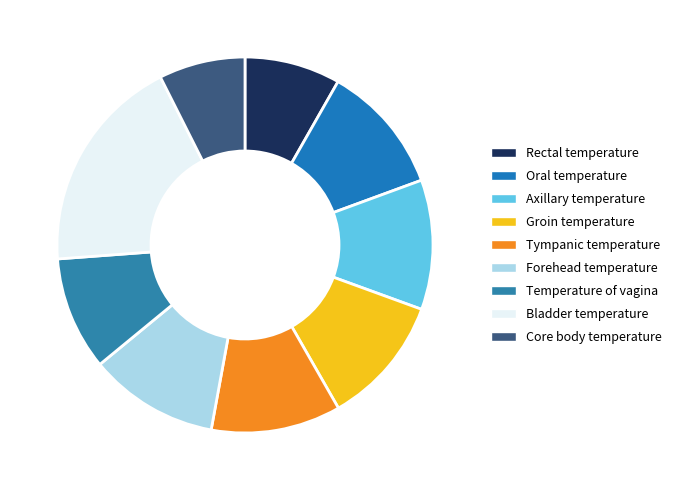

Does any single category account for the majority?

No